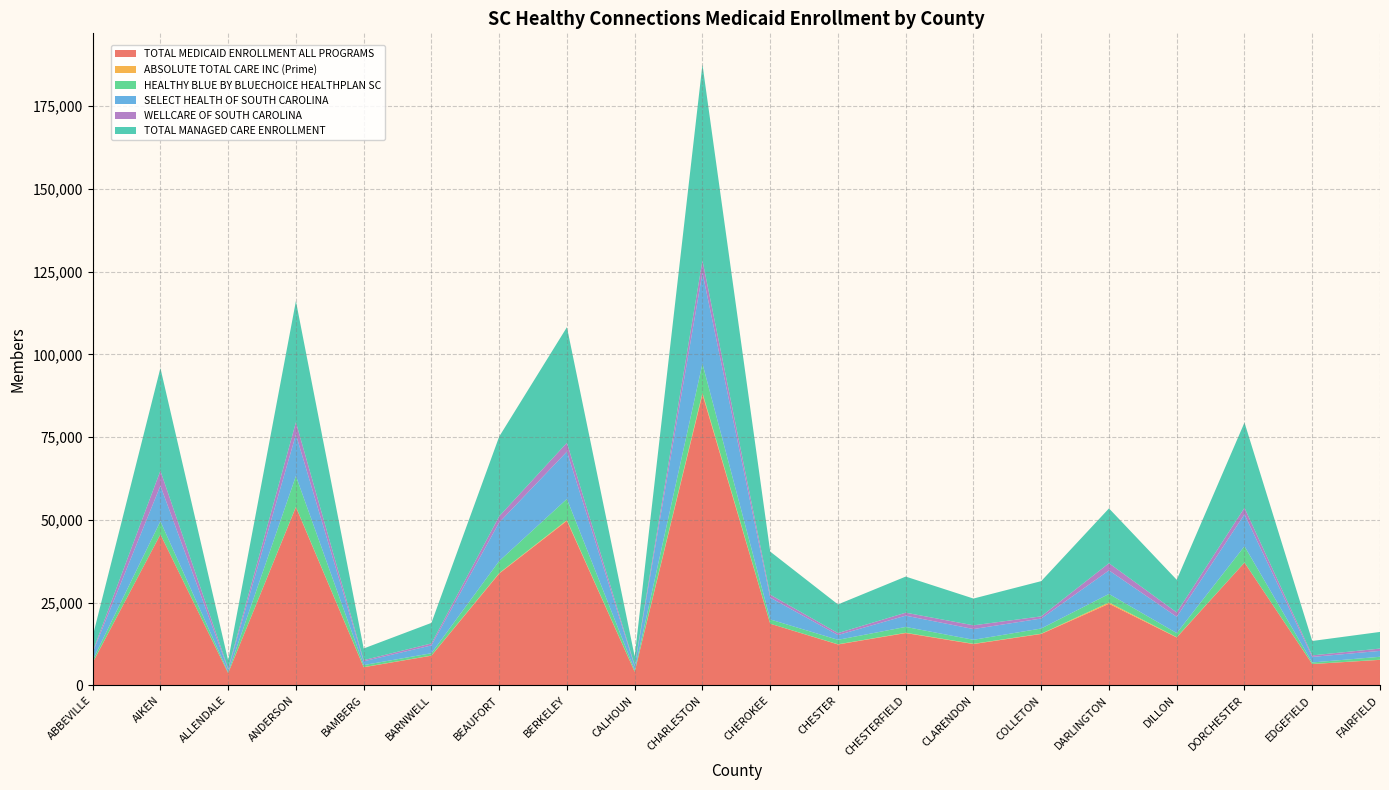

Reading left to right, transcribe all the data shown in this chart.

TOTAL MEDICAID ENROLLMENT ALL PROGRAMS: 6882	45654	3727	53897	5516	9004	33818	49749	4144	87973	18666	12399	15841	12523	15573	24694	14513	37132	6479	7747
ABSOLUTE TOTAL CARE INC (Prime): 26	0	16	73	44	36	136	208	22	442	6	54	84	75	74	388	81	15	25	30
HEALTHY BLUE BY BLUECHOICE HEALTHPLAN SC: 767	3958	289	9318	609	707	3653	6395	491	8818	1282	1348	1771	1206	1570	2575	1241	4922	455	899
SELECT HEALTH OF SOUTH CAROLINA: 2268	10732	841	12545	1144	2367	11650	14304	1177	27460	6598	1444	3400	3246	3019	7113	4923	9631	1675	1777
WELLCARE OF SOUTH CAROLINA: 310	4543	293	3699	350	594	1871	2665	257	3706	895	587	901	1127	654	2173	1315	1995	464	703
TOTAL MANAGED CARE ENROLLMENT: 4571	31000	2382	36603	3518	6209	24059	34928	2691	59231	13005	8660	10905	8091	10636	16556	9864	25740	4351	5026